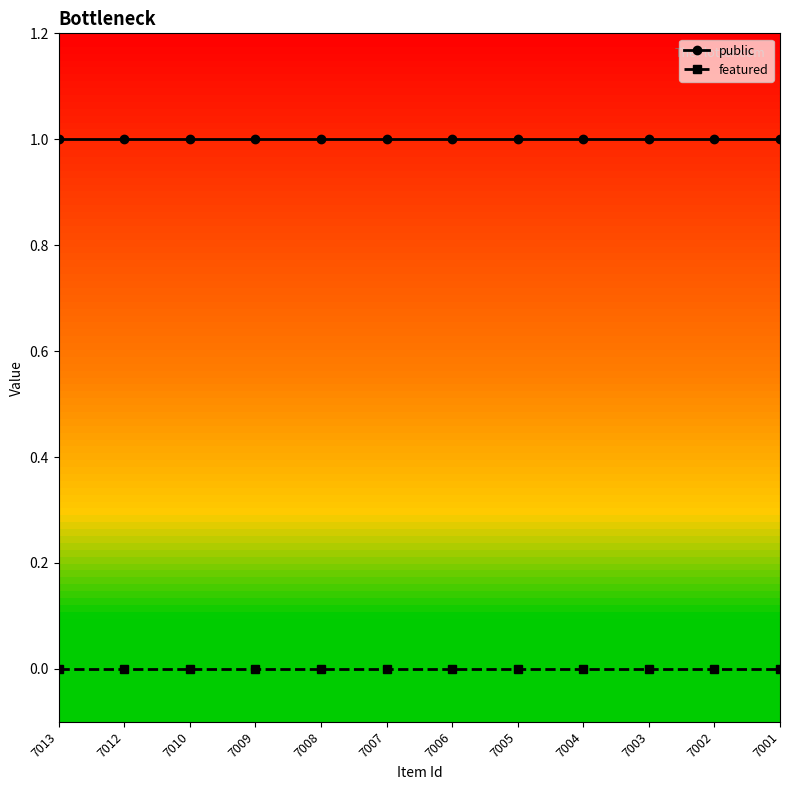

What is the sum of all public values?

12